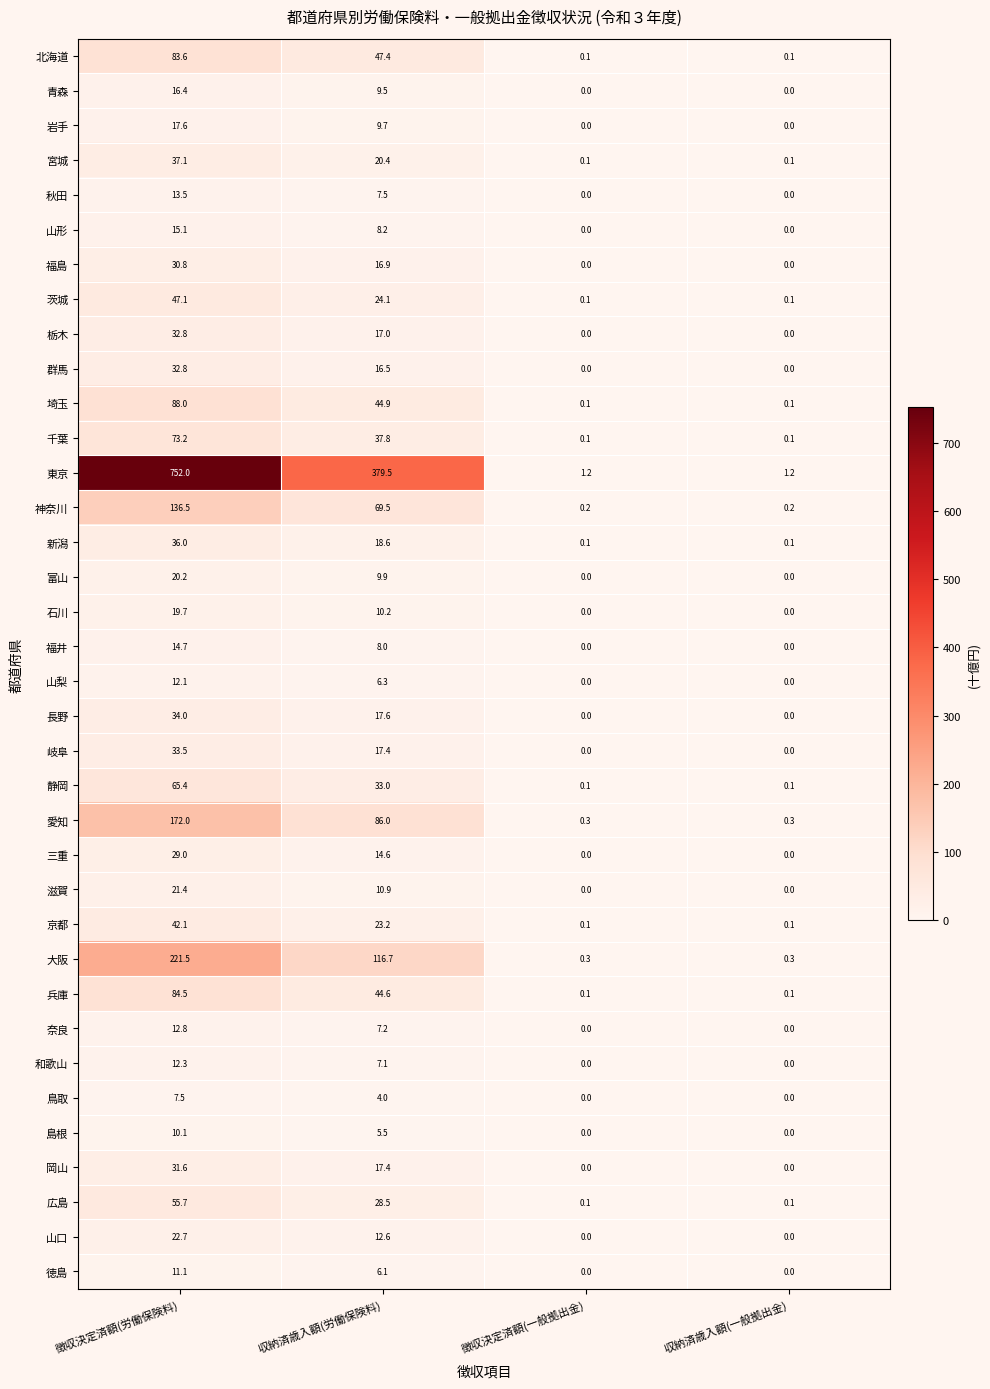

True or false: 青森 has a value of 9.5 at 収納済歳入額(労働保険料).

True